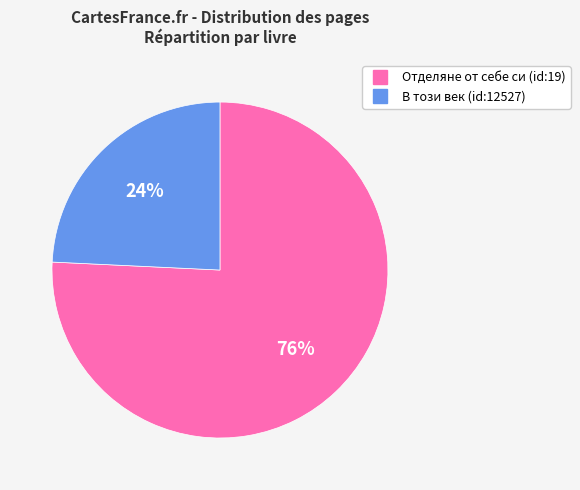

Count the number of slices in the pie.

2